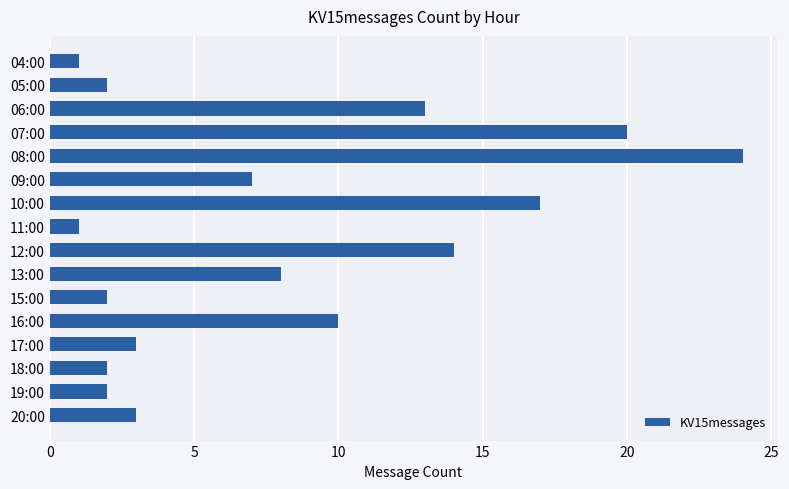

Does the chart contain stacked bars?

No